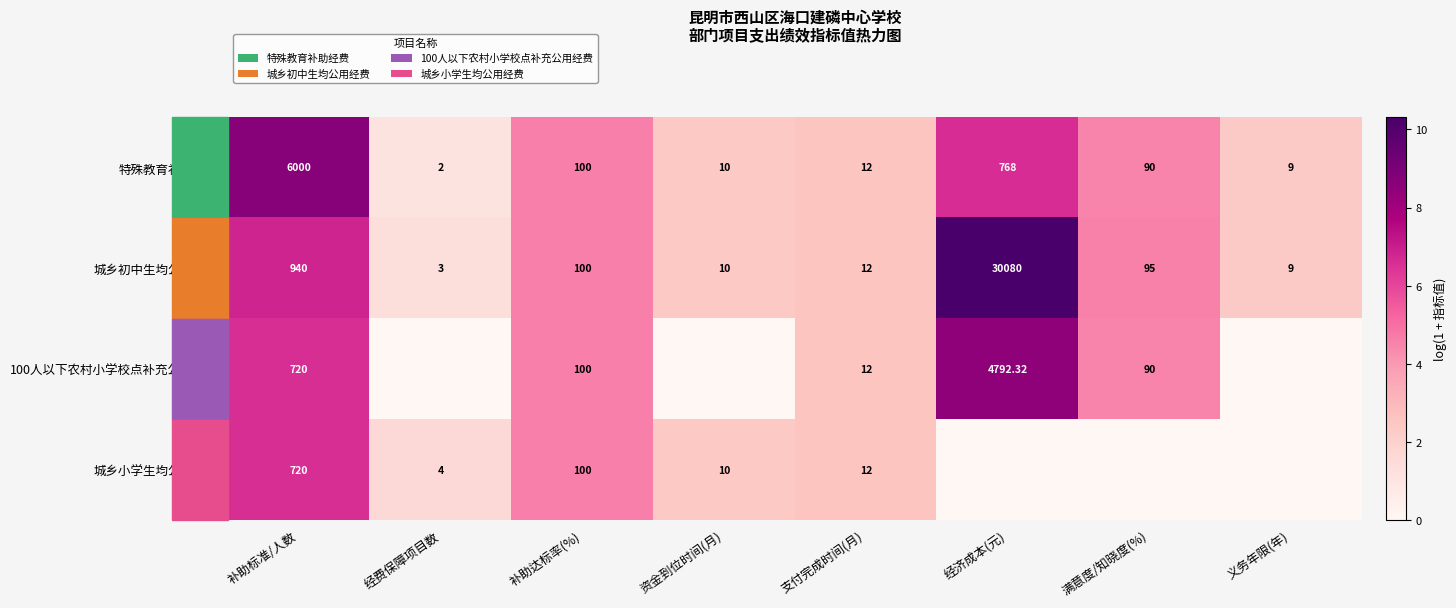

Is the value of 100人以下农村小学校点补充公用经费 at 补助达标率(%) greater than the value of 城乡小学生均公用经费 at 经费保障项目数?

Yes